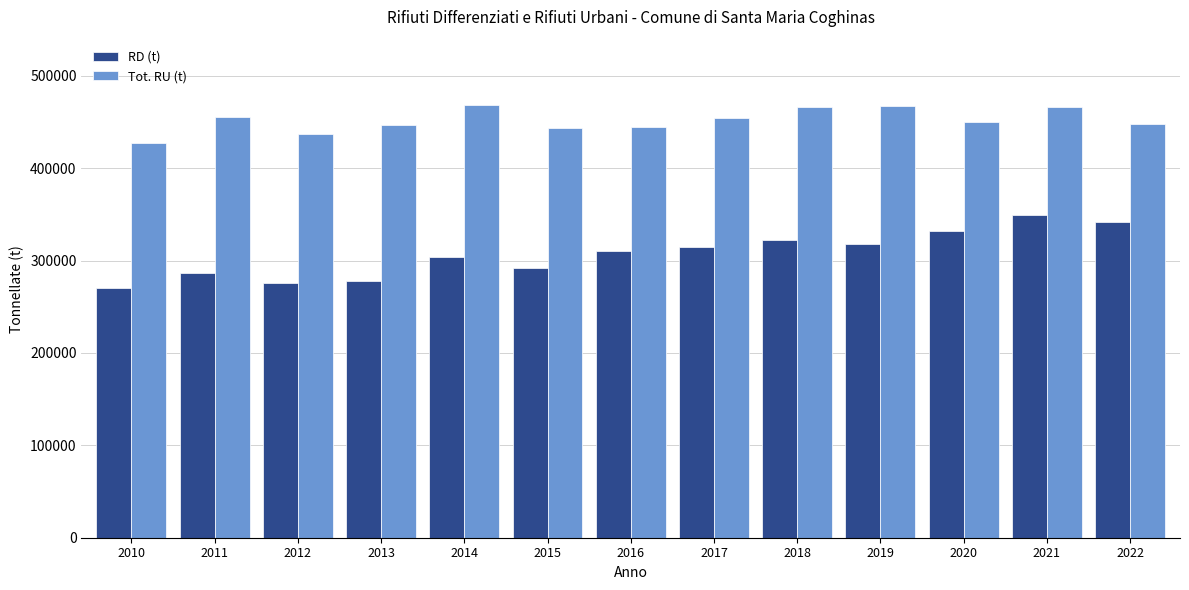

What is the difference between the maximum and minimum values in the Tot. RU (t) series?

42056